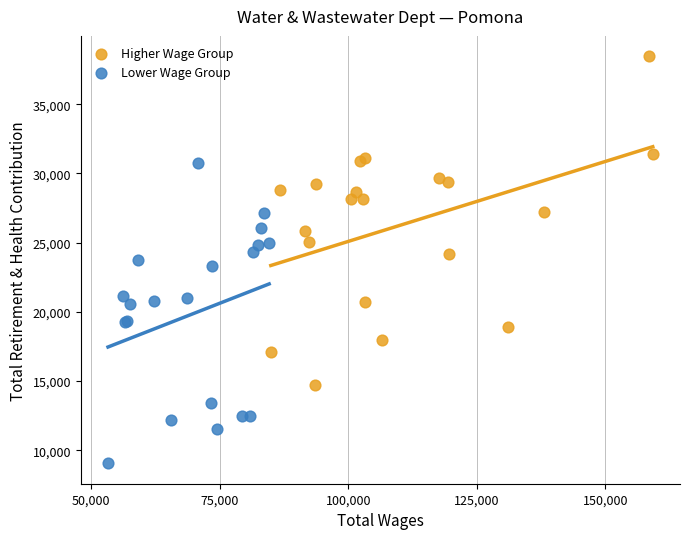

Which series reaches the maximum Y coordinate?

Higher Wage Group